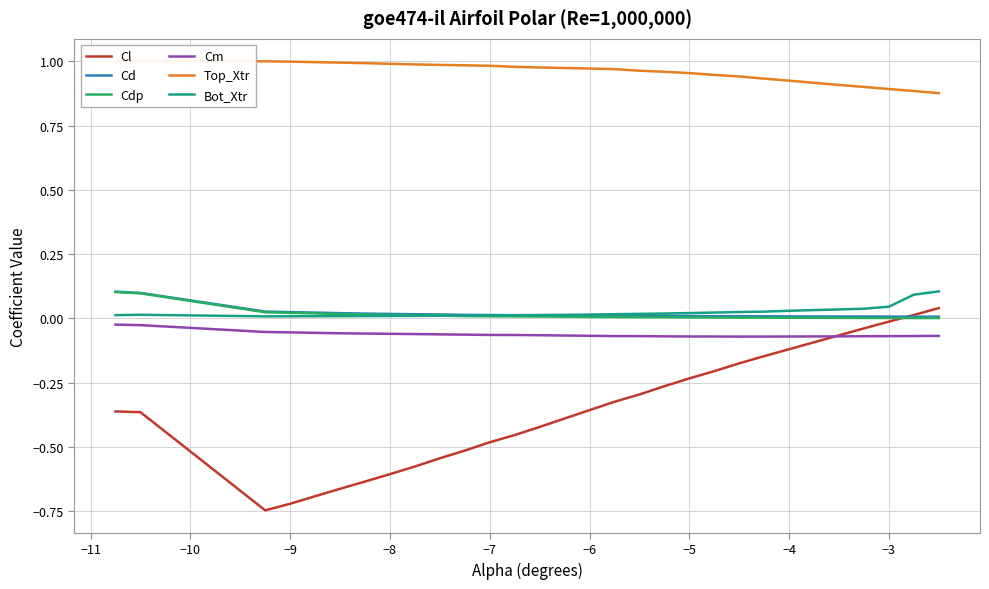

True or false: Bot_Xtr and Cl intersect in this chart.

False